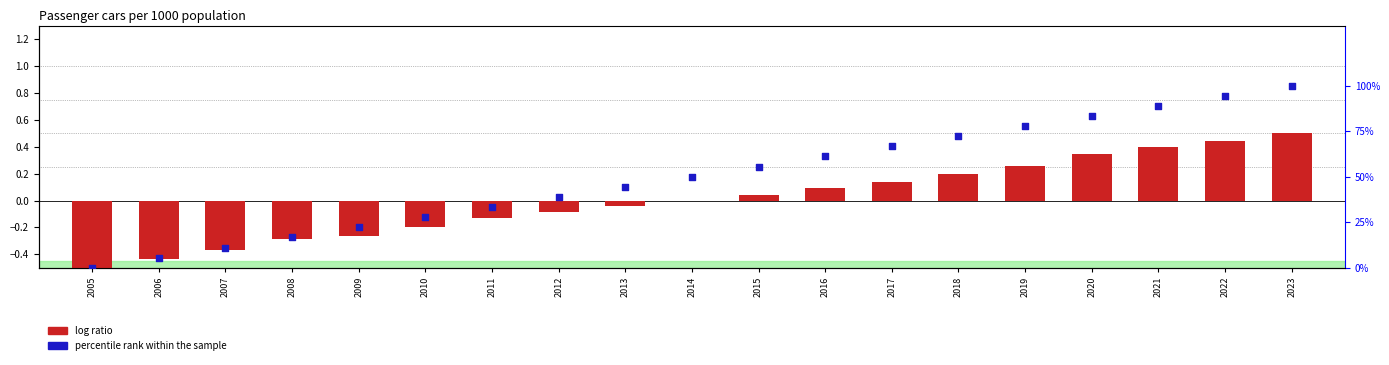

Which series reaches the minimum Y coordinate?

log ratio